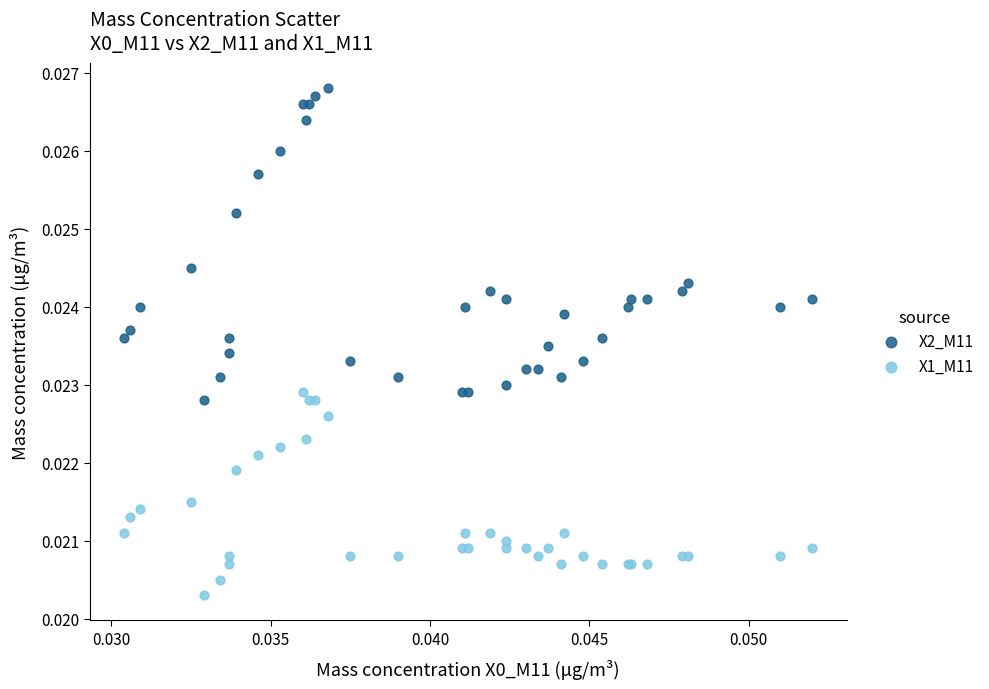

Which series contains the highest Y value?

X2_M11